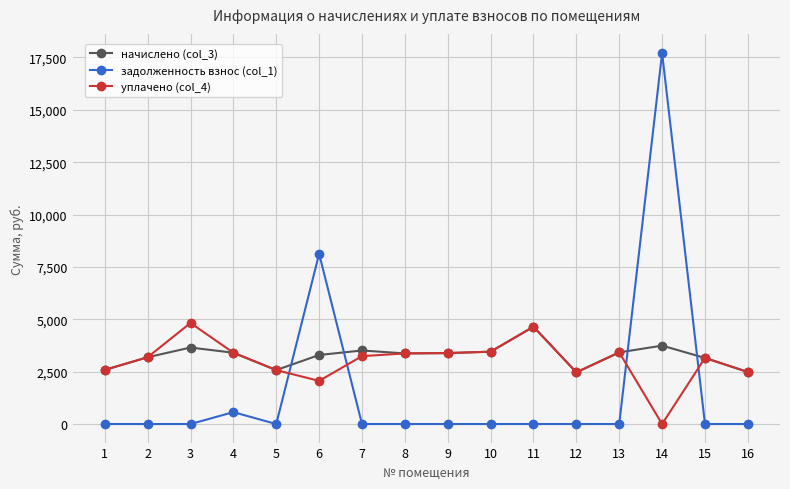

What is the average value of the задолженность взнос (col_1) series?

1650.3